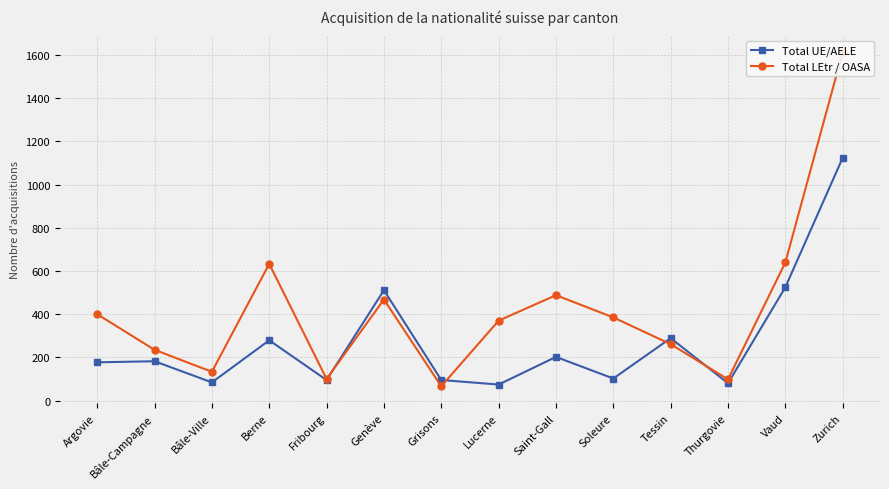

Which series changed the most between Saint-Gall and Thurgovie?

Total LEtr / OASA